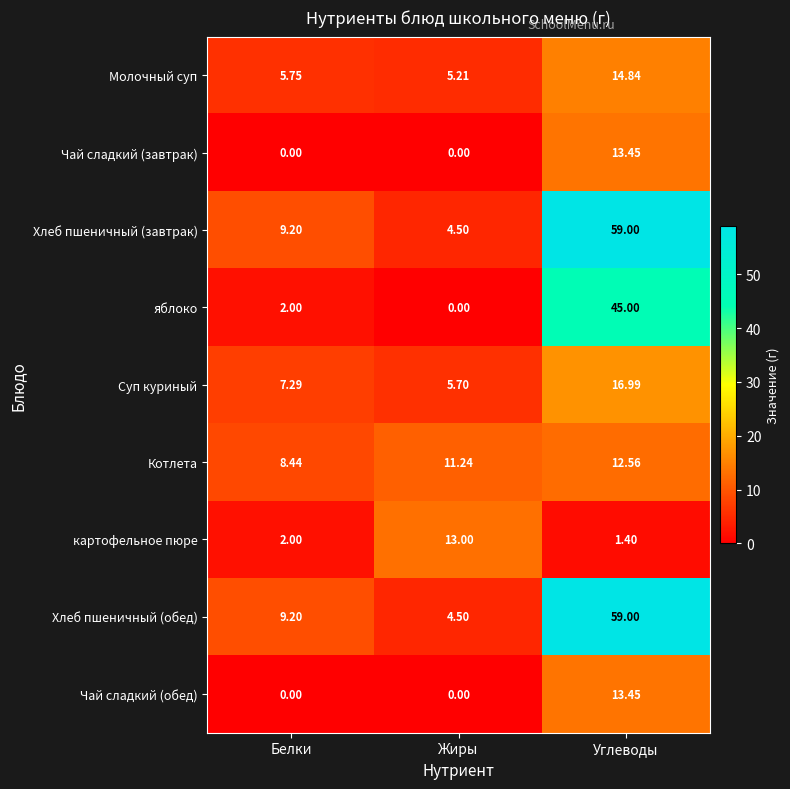

Is the value of Хлеб пшеничный (завтрак) at Жиры greater than the value of картофельное пюре at Углеводы?

Yes